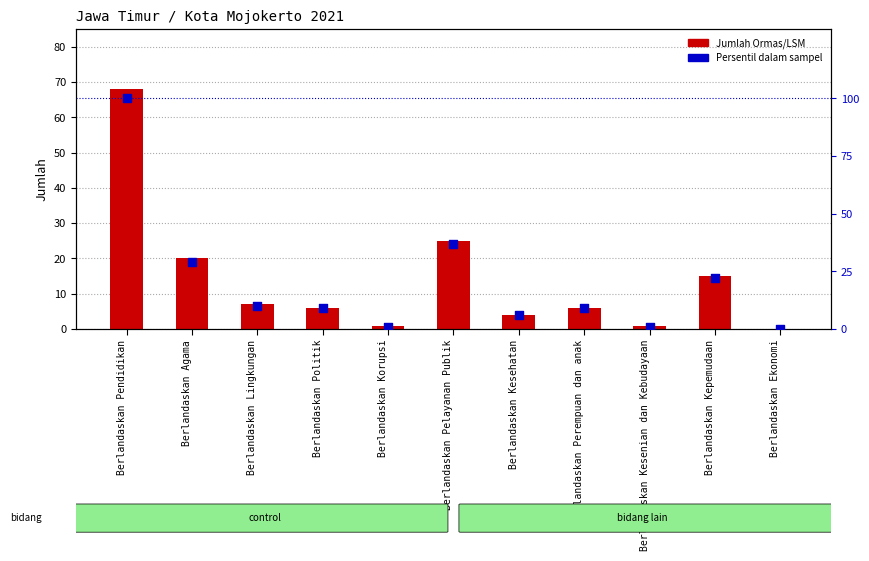

Is the value of Jumlah Ormas/LSM at Berlandaskan Agama greater than the value of Persentil dalam sampel at Berlandaskan Pendidikan?

No